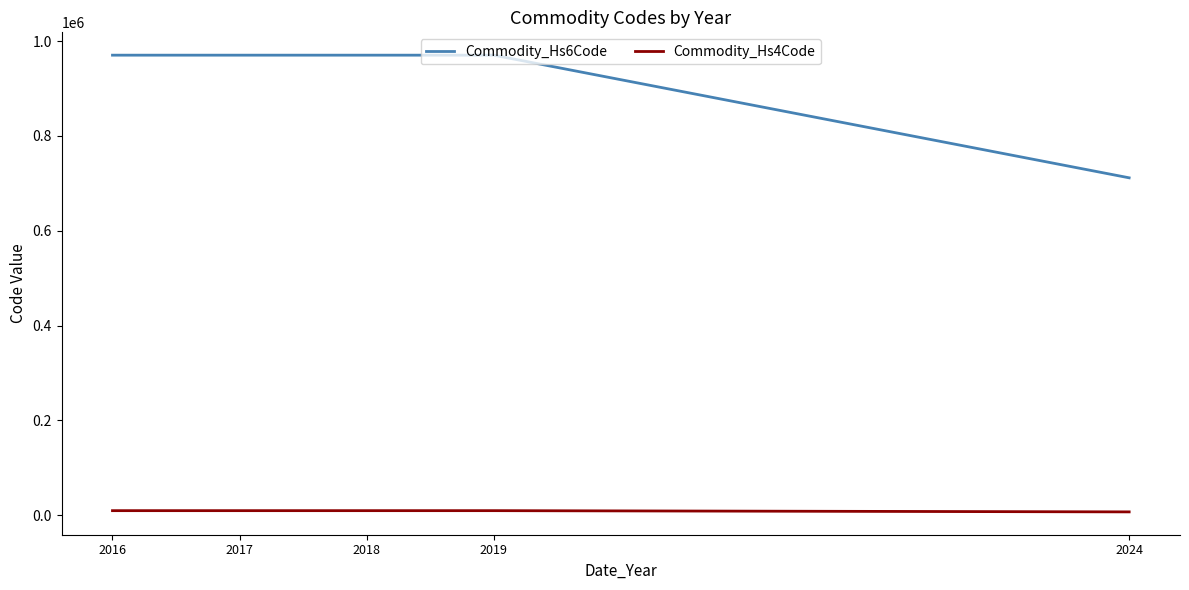

True or false: Commodity_Hs6Code and Commodity_Hs4Code cross at least once.

False